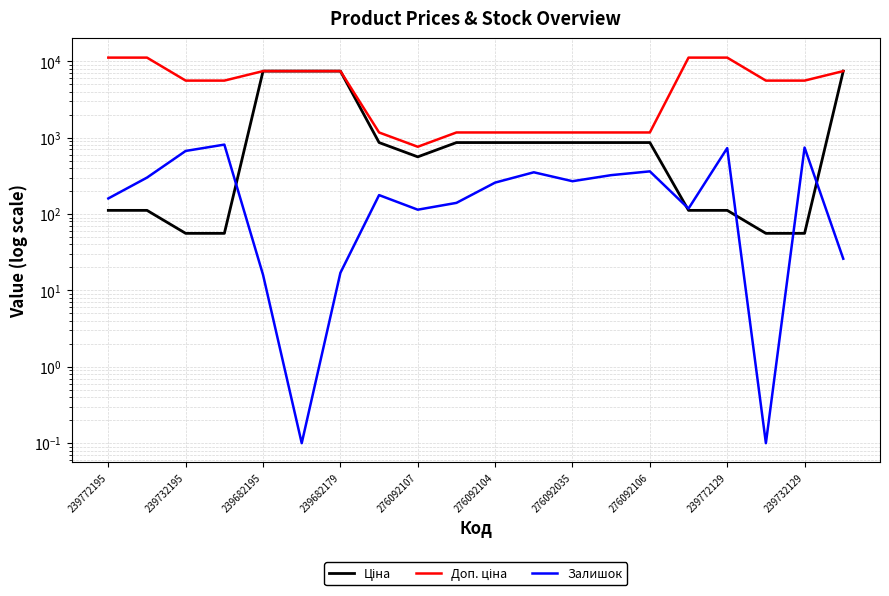

List the series in order of their peak value, lowest first.

Залишок, Ціна, Доп. ціна